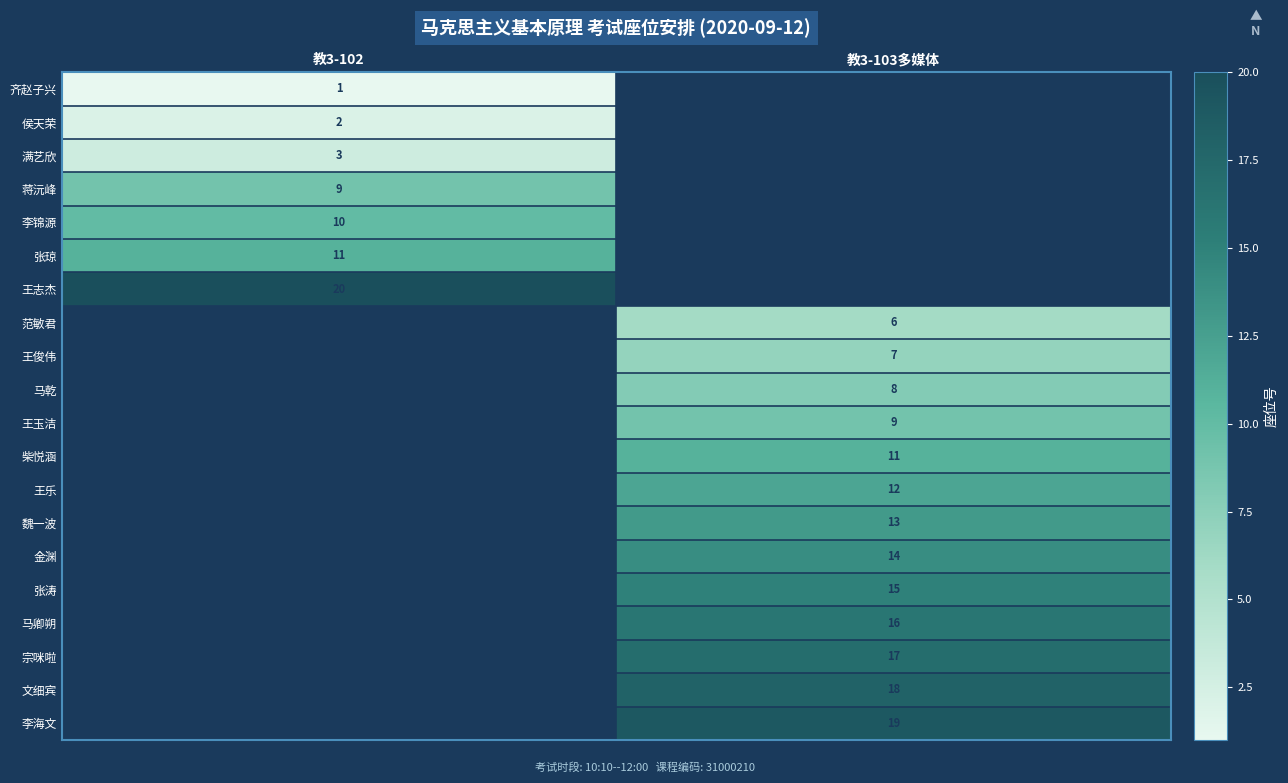

At which category is the sum across all series the highest?

教3-103多媒体